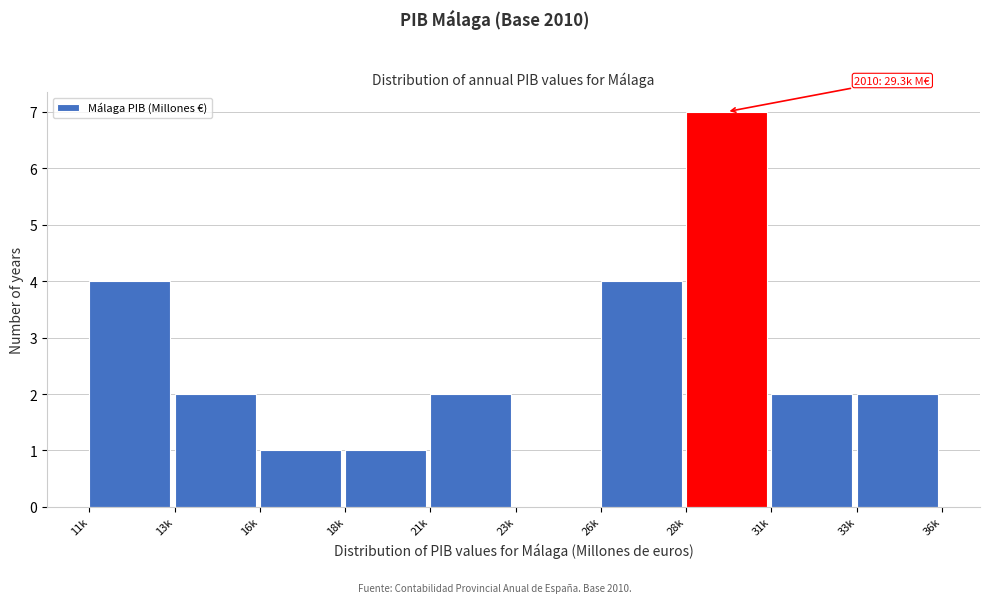

Reading left to right, transcribe all the data shown in this chart.

11k=4	13k=2	16k=1	18k=1	21k=2	23k=0	26k=4	28k=7	31k=2	33k=2